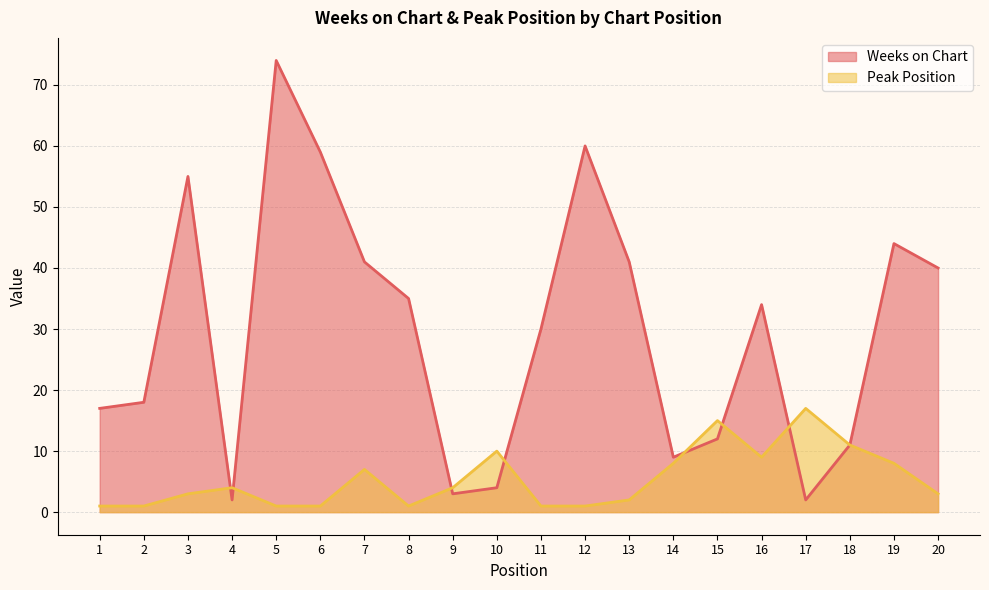

True or false: Peak Position and Weeks on Chart intersect in this chart.

True